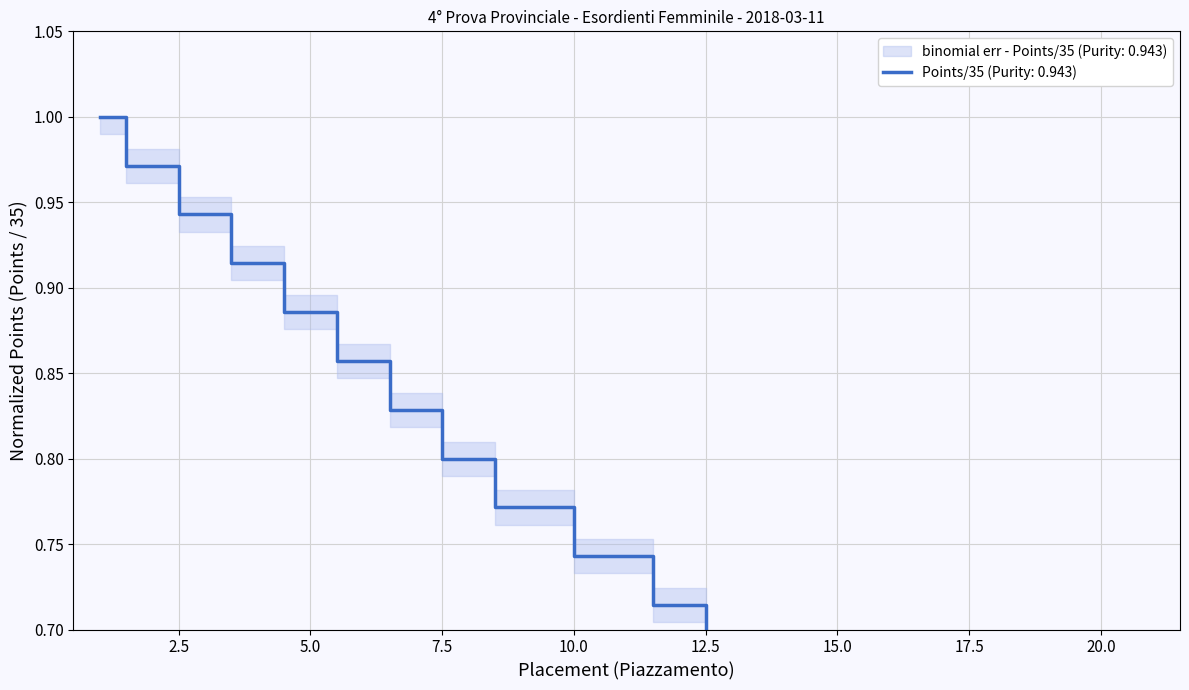

What is the difference between the values at 21 and 7?

0.4